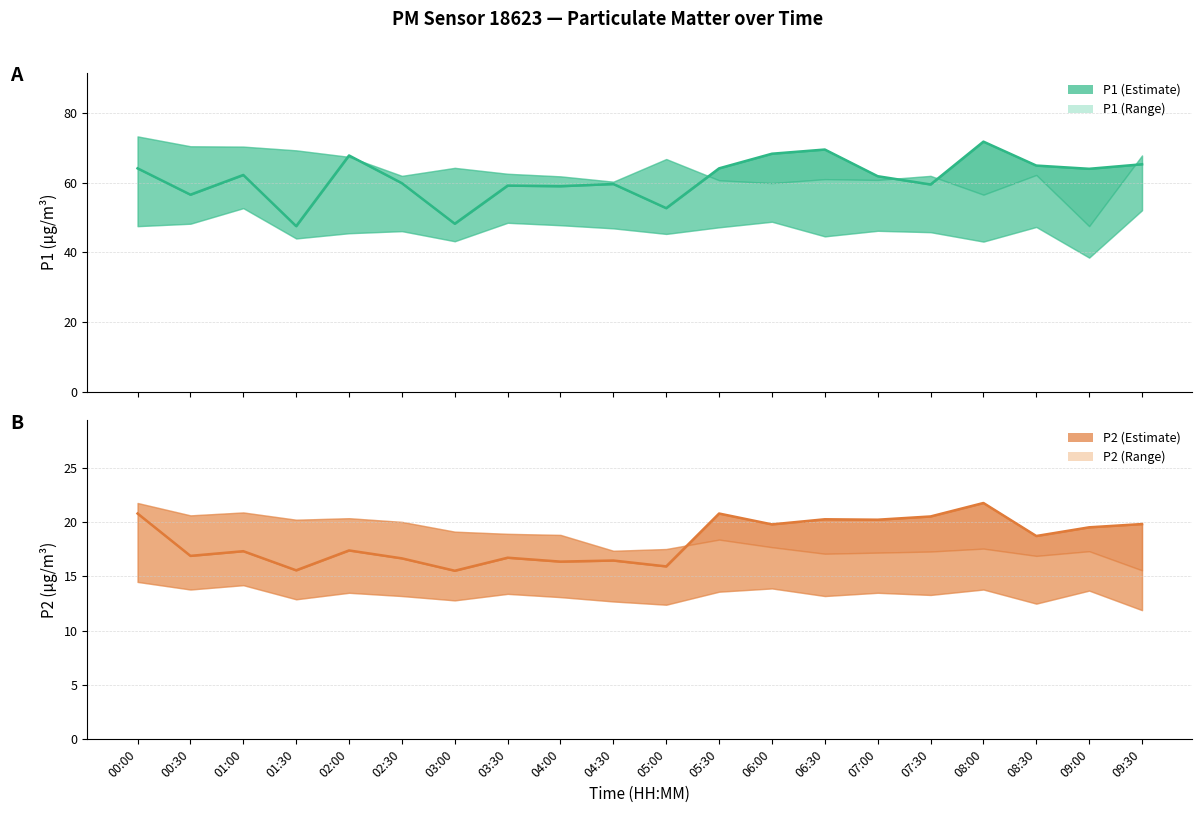

What is the difference between the second highest and second lowest values in the P2 estimate series?

5.2